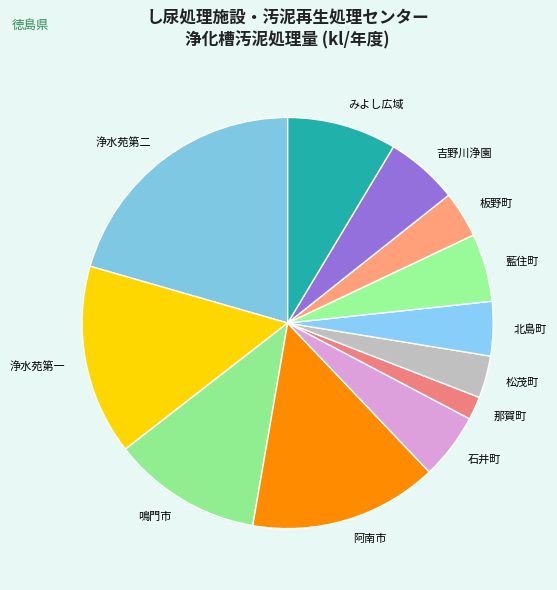

What is the smallest slice in the pie chart?

那賀町